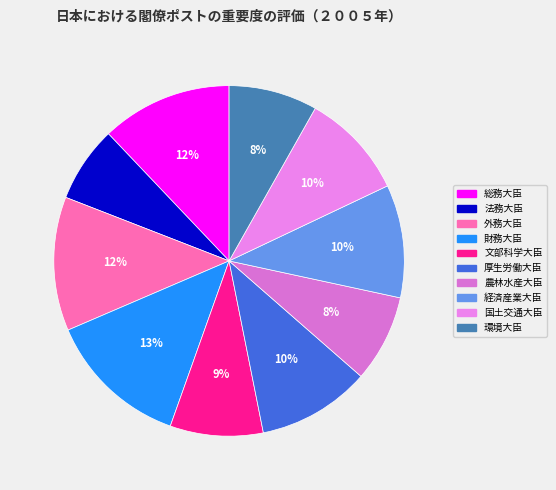

How many segments does this pie chart have?

10